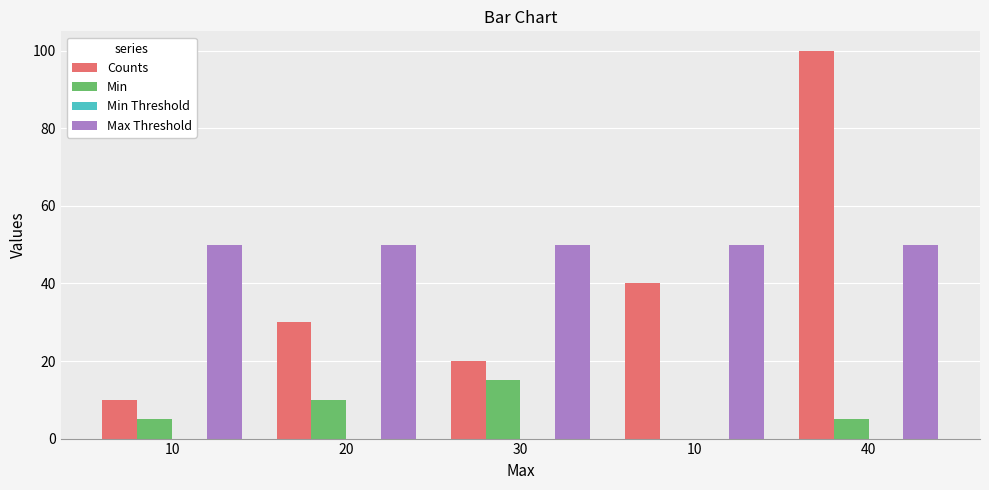

Which label corresponds to the largest value in the chart?

40